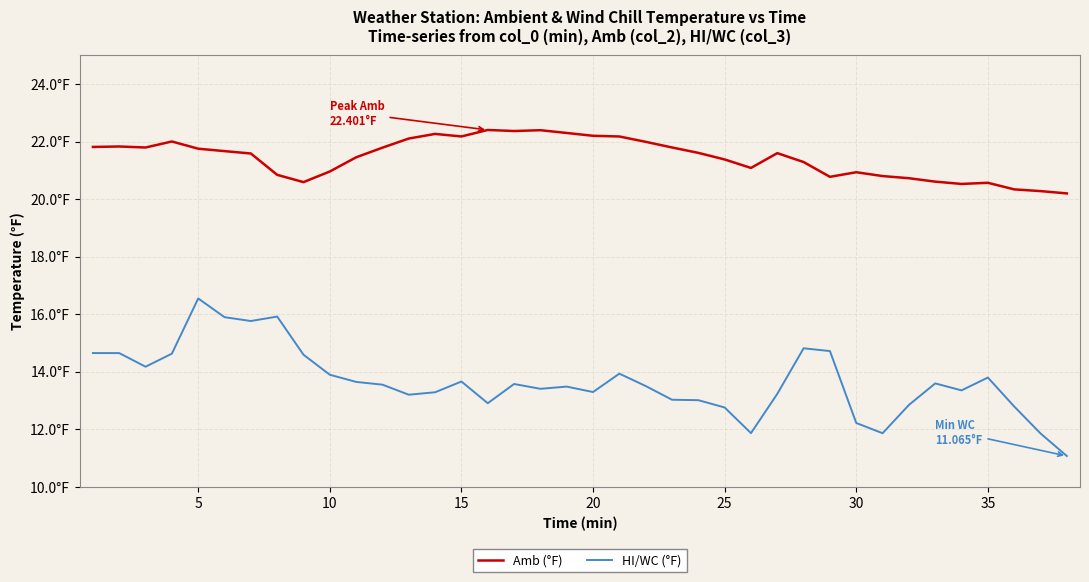

List the series in order of their overall mean, lowest first.

HI/WC (°F), Amb (°F)